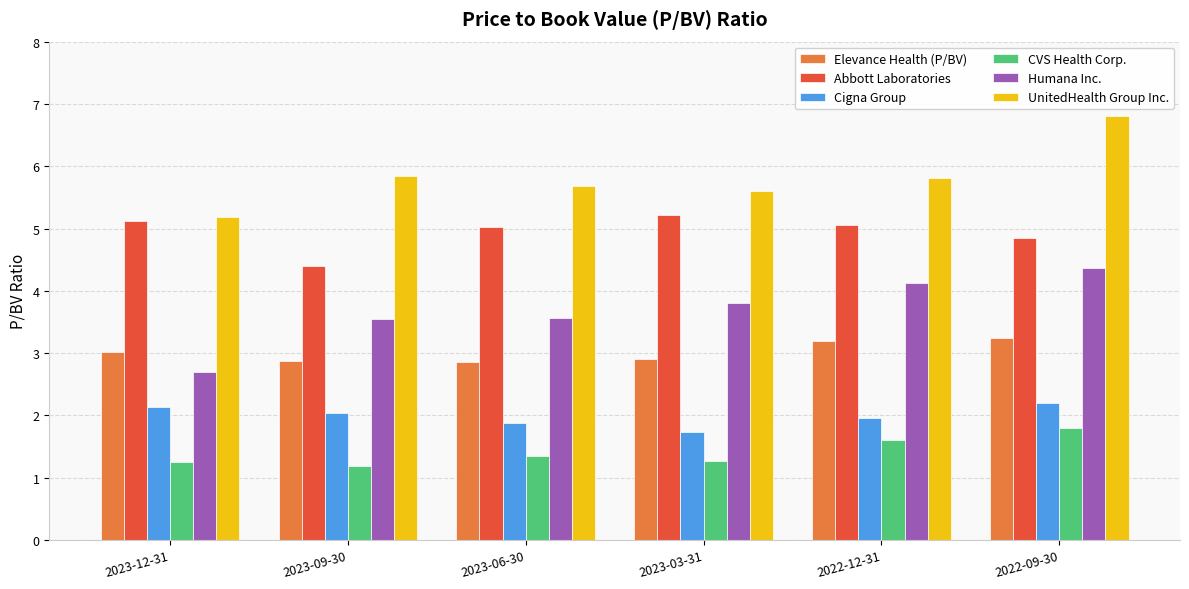

What is the average value of the UnitedHealth Group Inc. series?

5.8